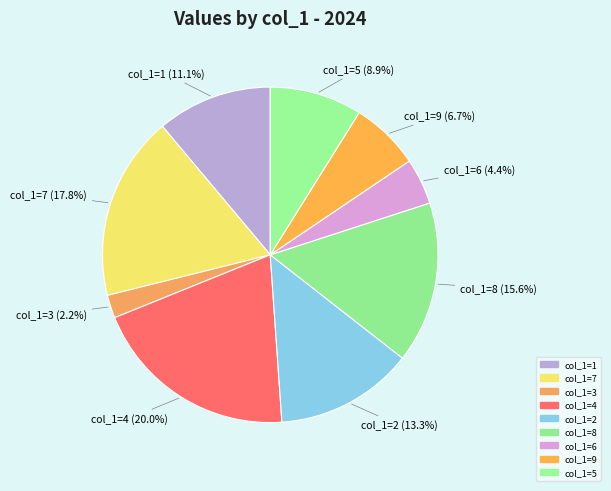

How much of the chart is everything except col_1=1?

88.9%